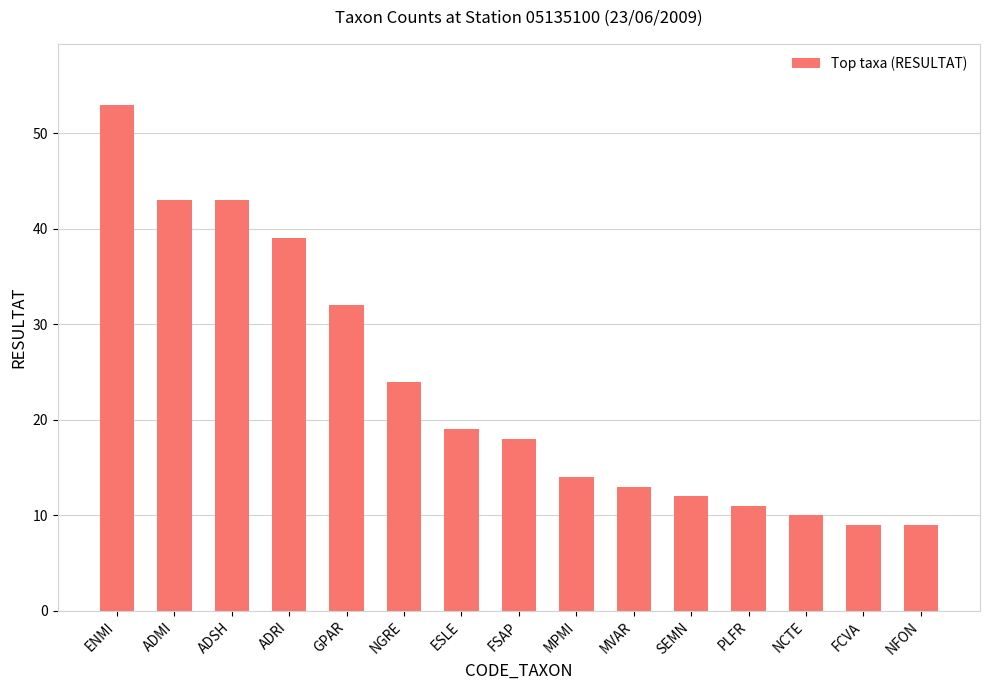

What is the difference between the values at MPMI and ADSH?

29